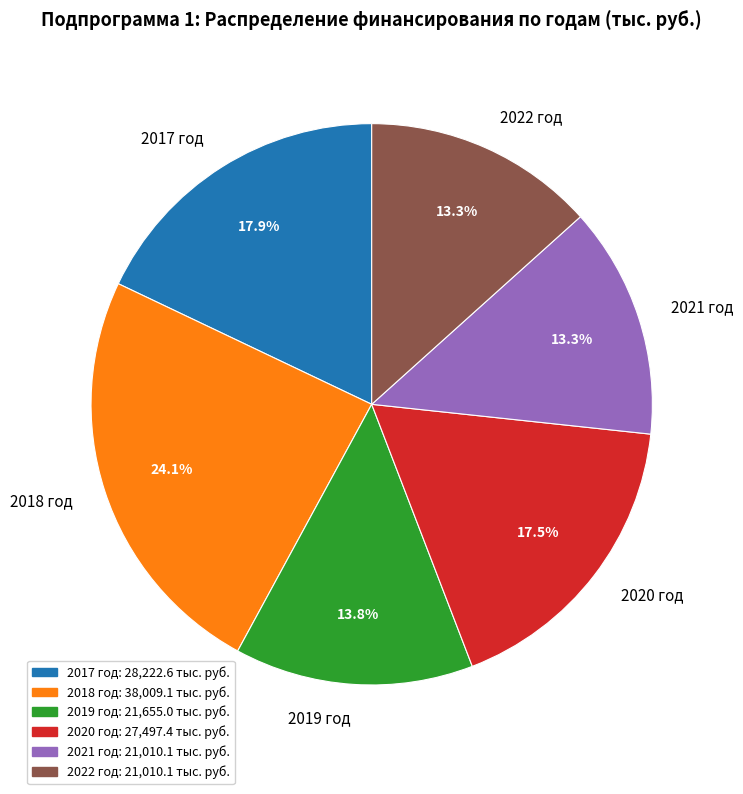

Which slice is the largest?

2018 год